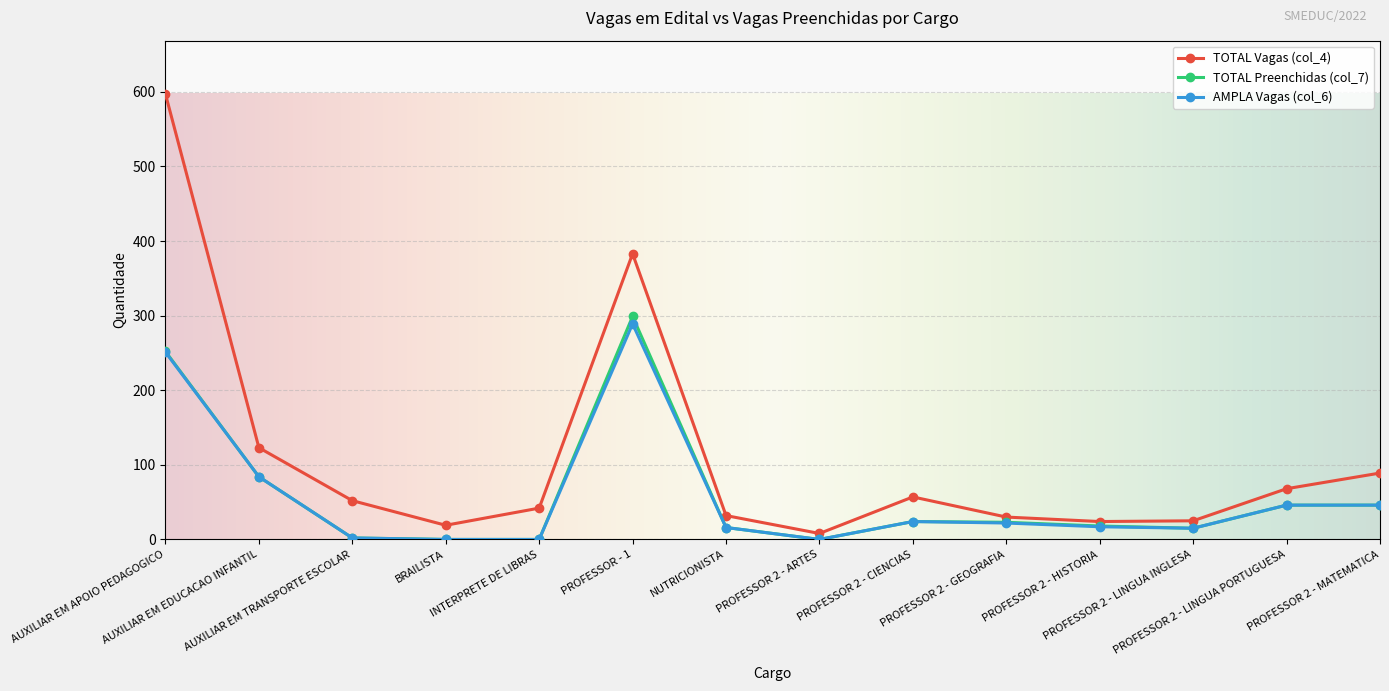

True or false: TOTAL Vagas (col_4) and AMPLA Vagas (col_6) cross at least once.

False